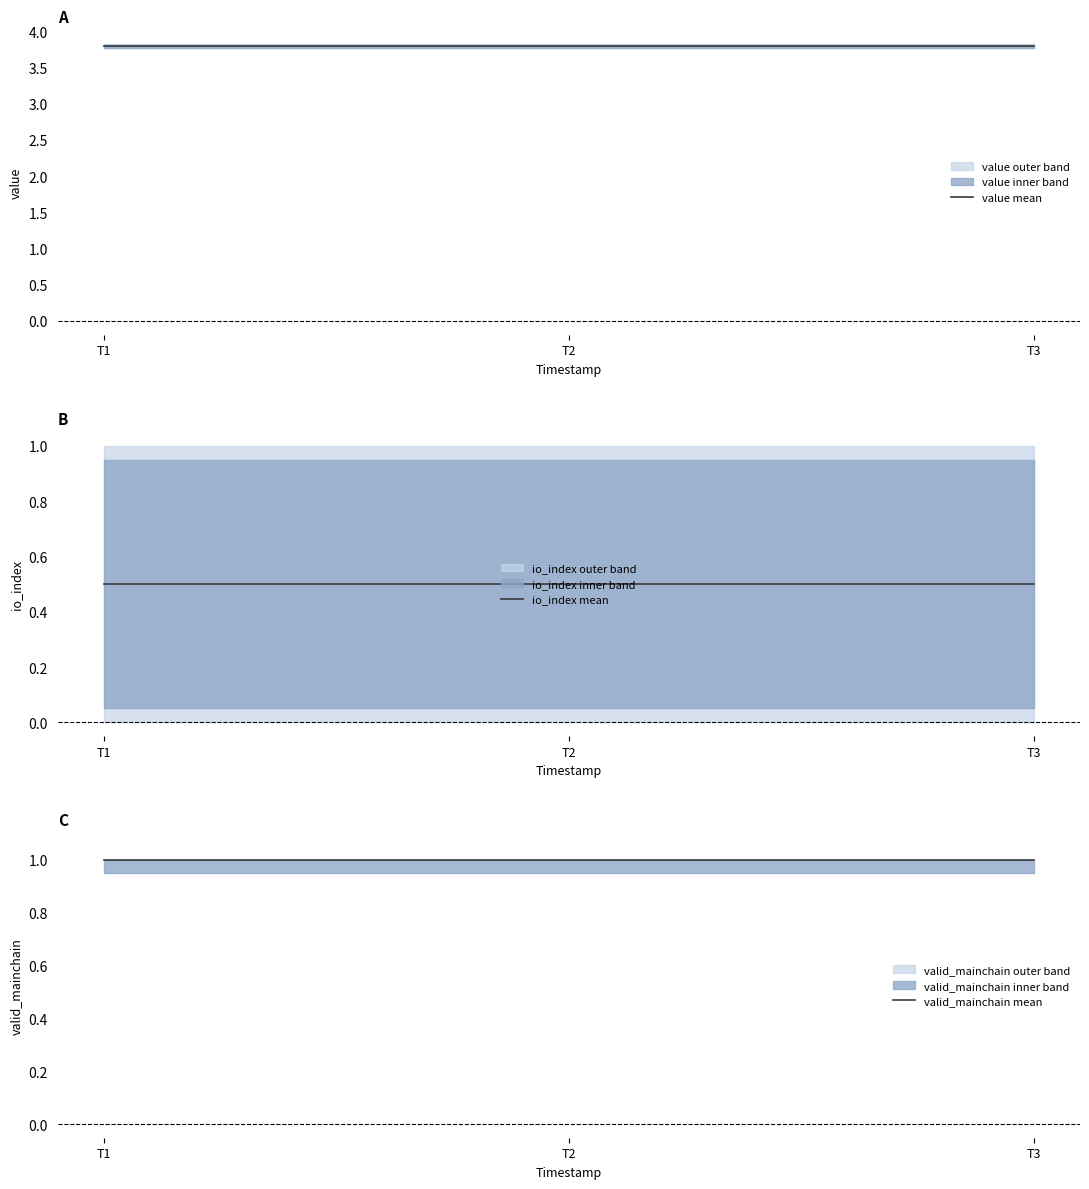

True or false: value mean has a value of 6.7 at T2.

False